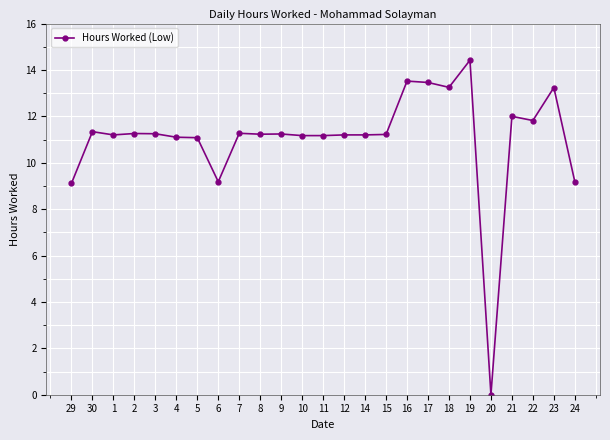

Between 18 and 29, which is larger?

18